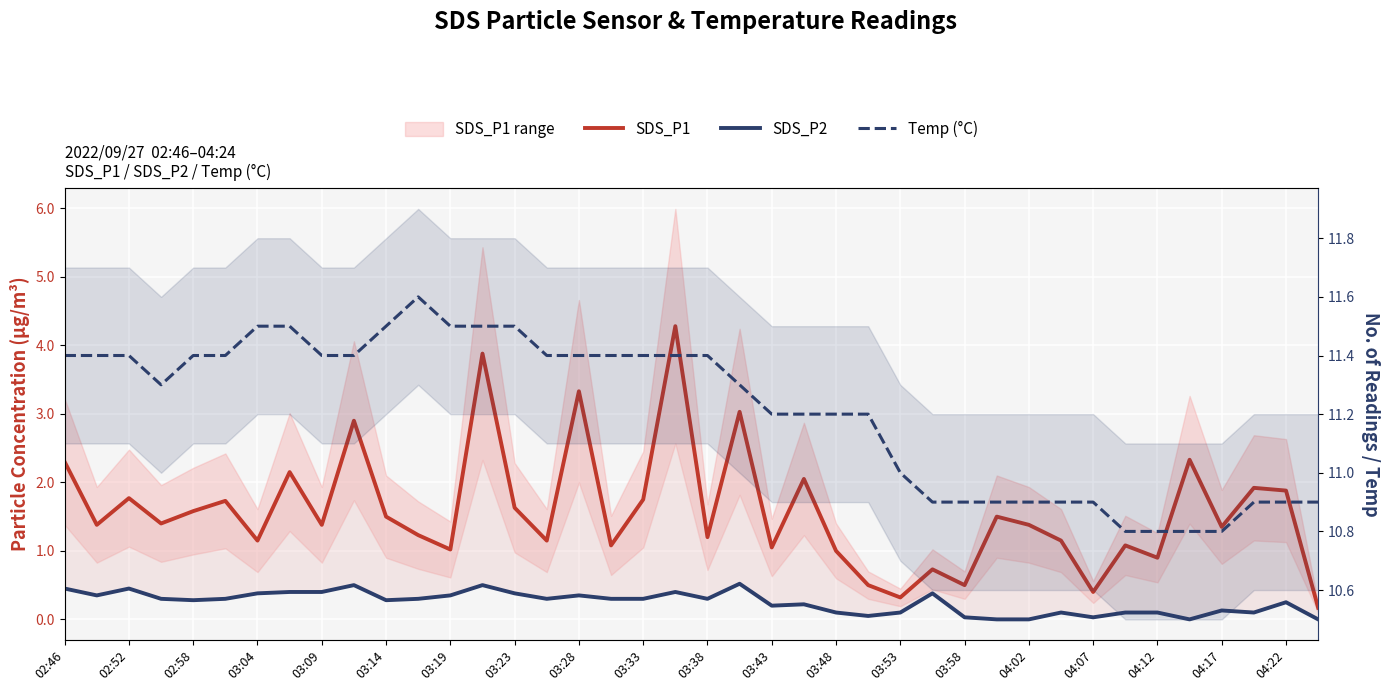

What position from the right is 04:07?

8